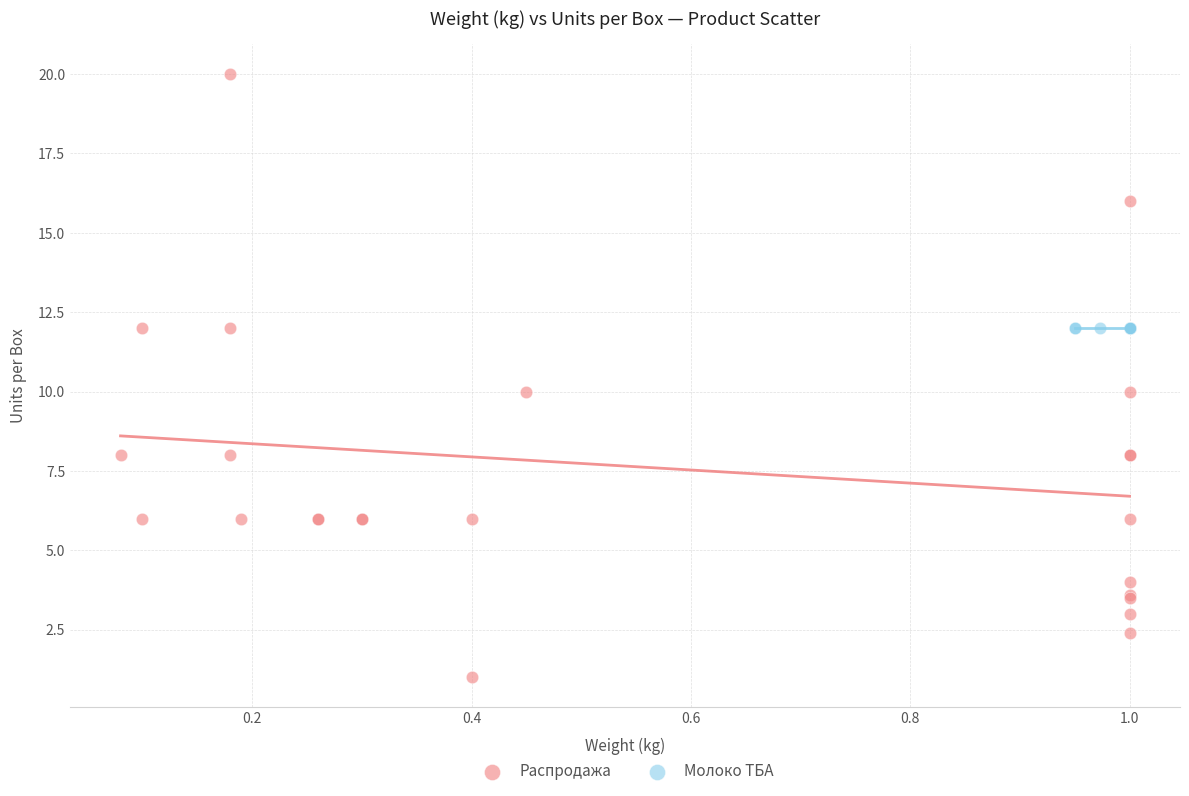

Which series contains the highest Y value?

Распродажа